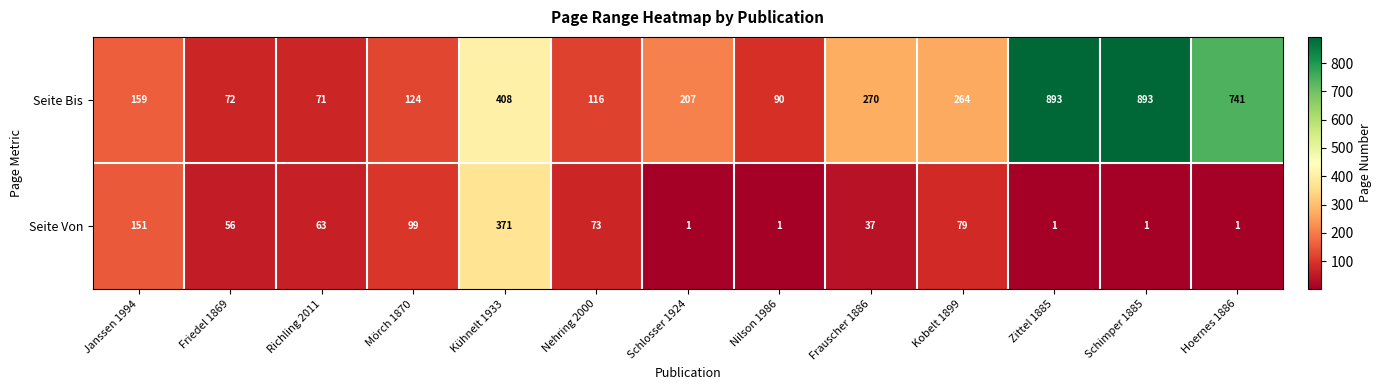

The value of Seite Von at Frauscher 1886 is 37. True or false?

True